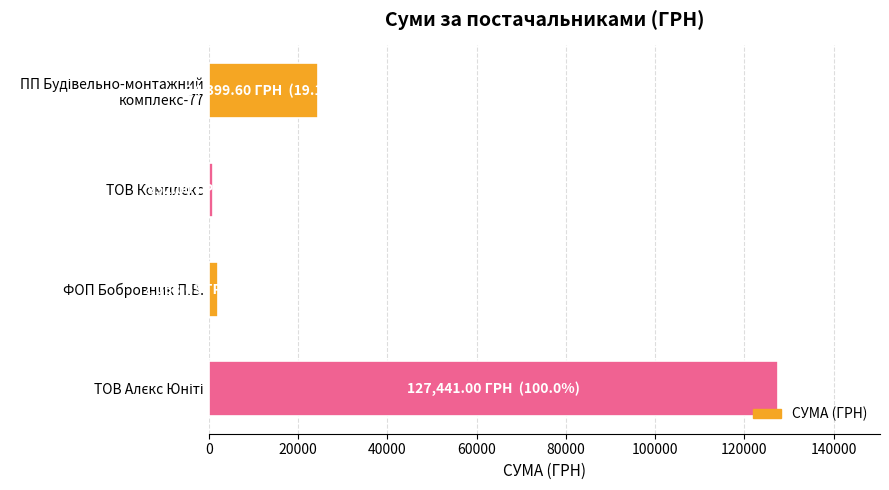

What is the difference between the maximum and minimum values?

126589.0